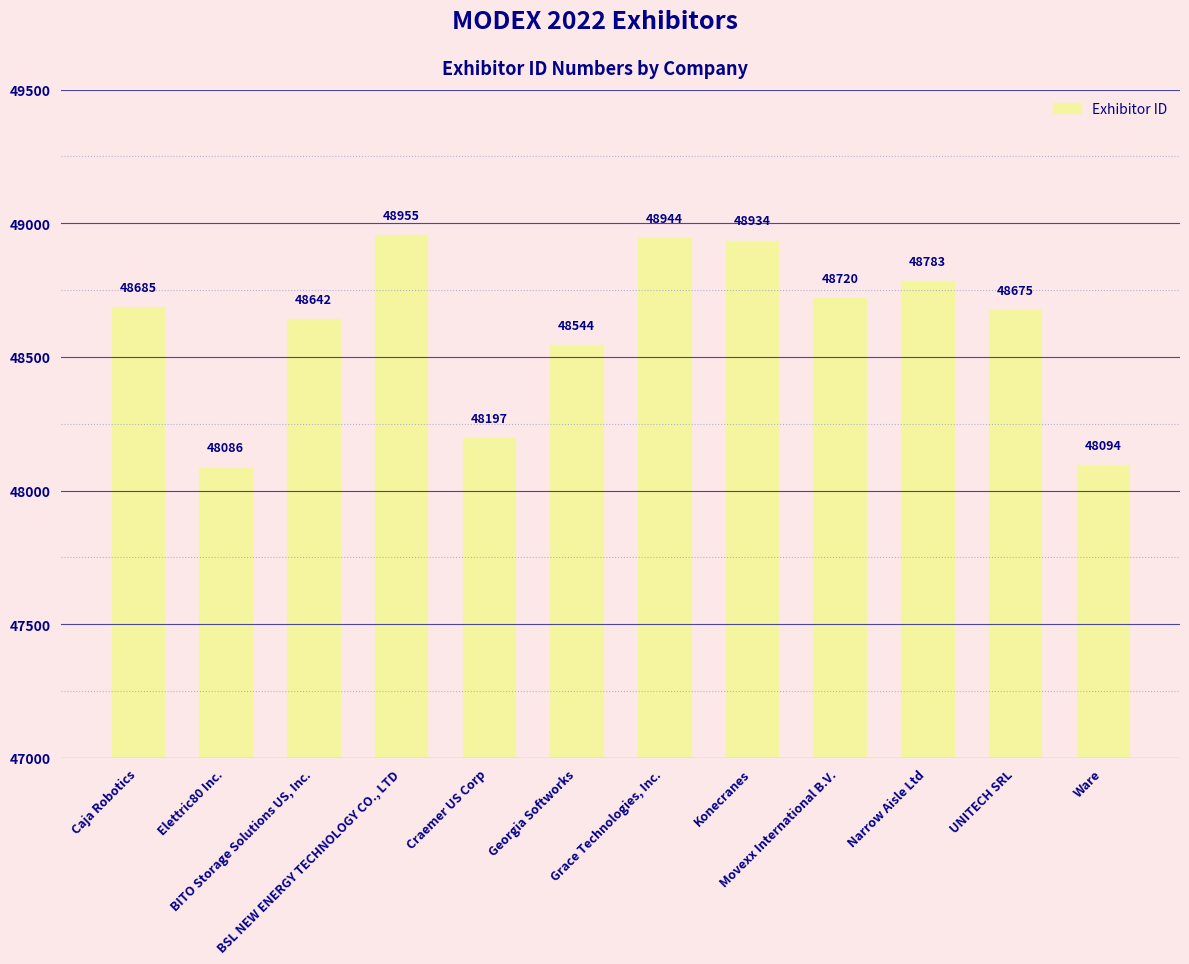

What is the difference between the maximum and minimum values?

869